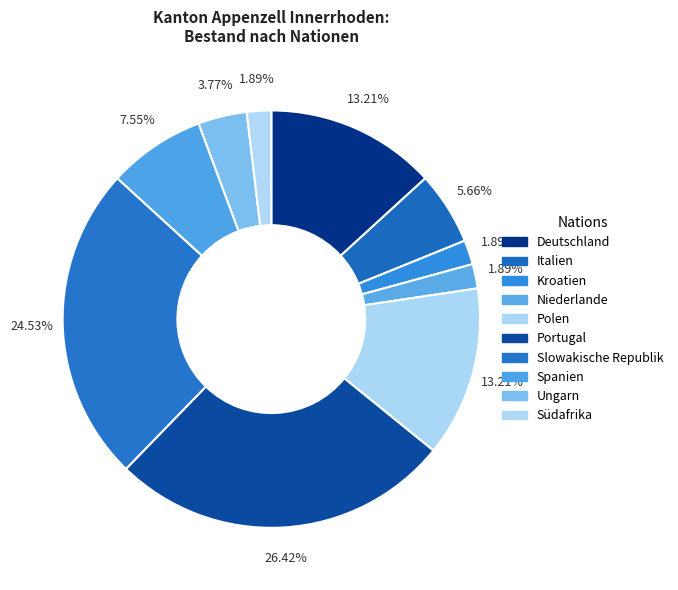

Is there a majority slice in this chart?

No